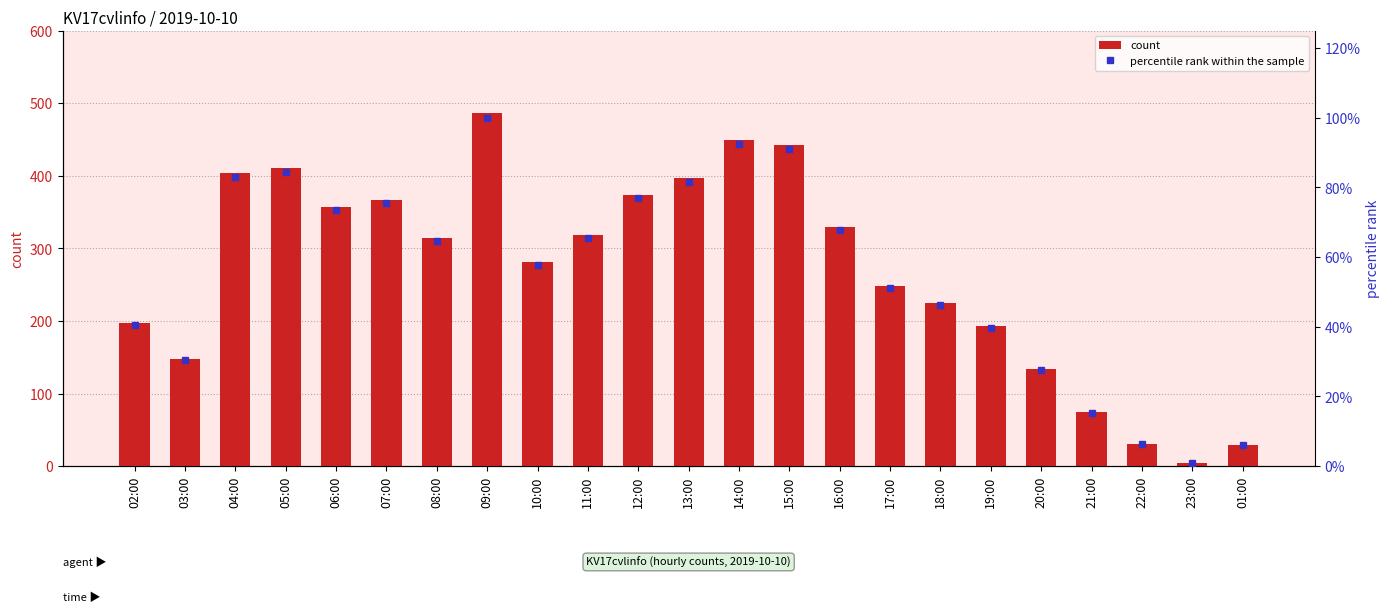

Reading right to left, what are all the values shown in this chart?

count: 29.0	4.0	31.0	74.0	134.0	193.0	225.0	248.0	329.0	443.0	450.0	397.0	374.0	318.0	281.0	486.0	314.0	367.0	357.0	411.0	404.0	148.0	197.0
percentile rank within the sample: 6.0	0.8	6.4	15.2	27.6	39.7	46.3	51.0	67.7	91.2	92.6	81.7	77.0	65.4	57.8	100.0	64.6	75.5	73.5	84.6	83.1	30.5	40.5